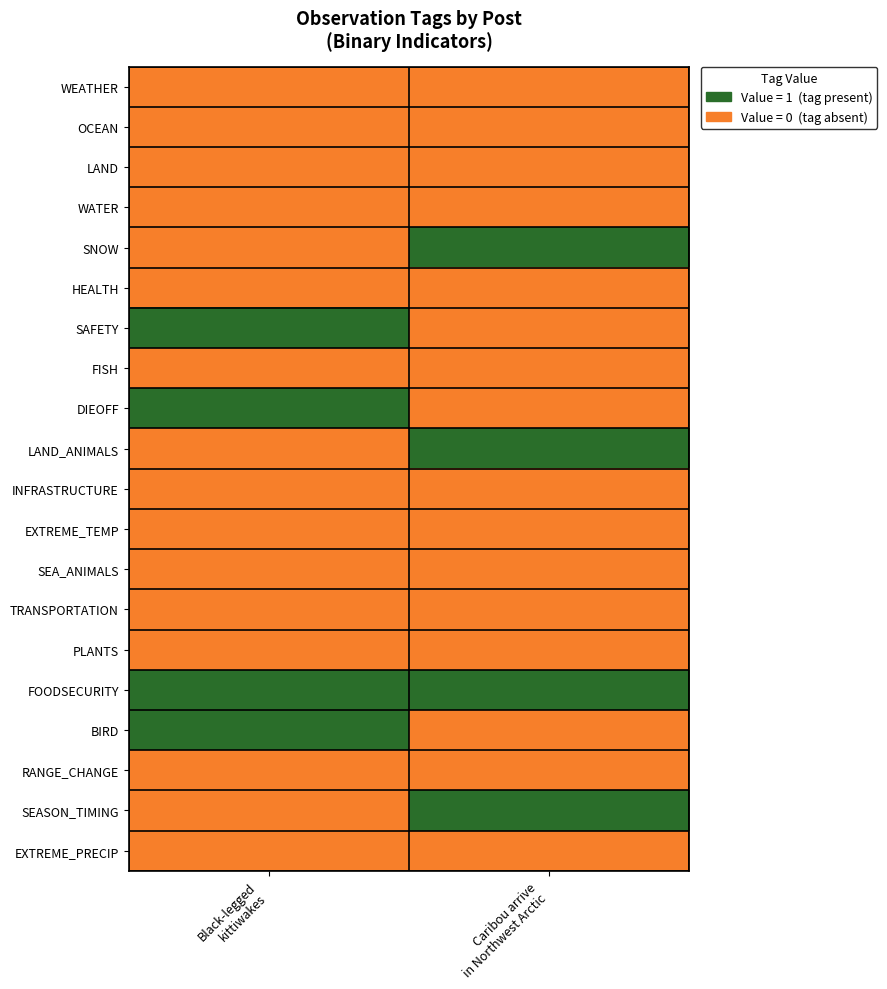

Count the number of categories in the chart.

2